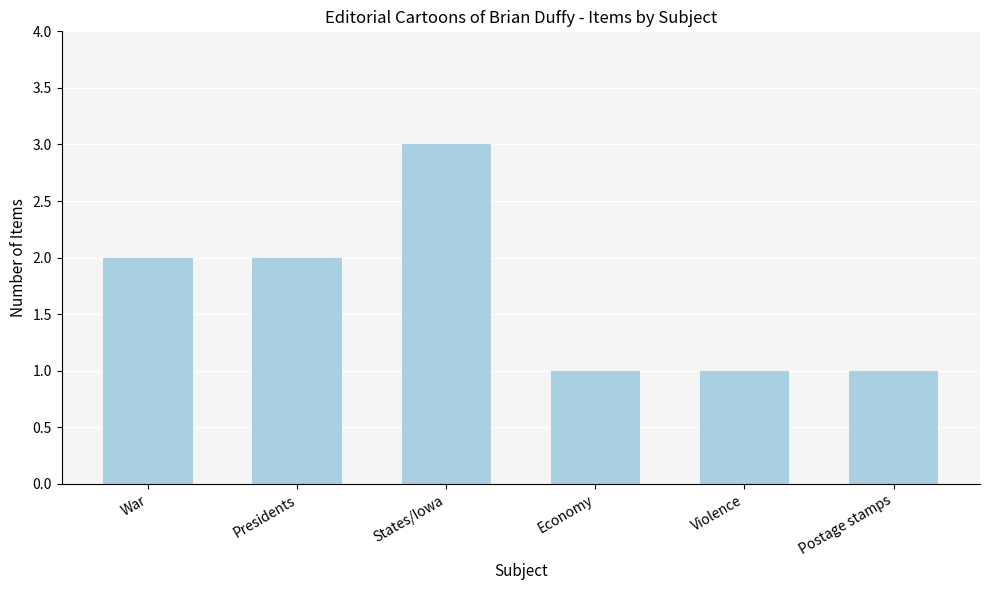

Does the chart contain any negative values?

No